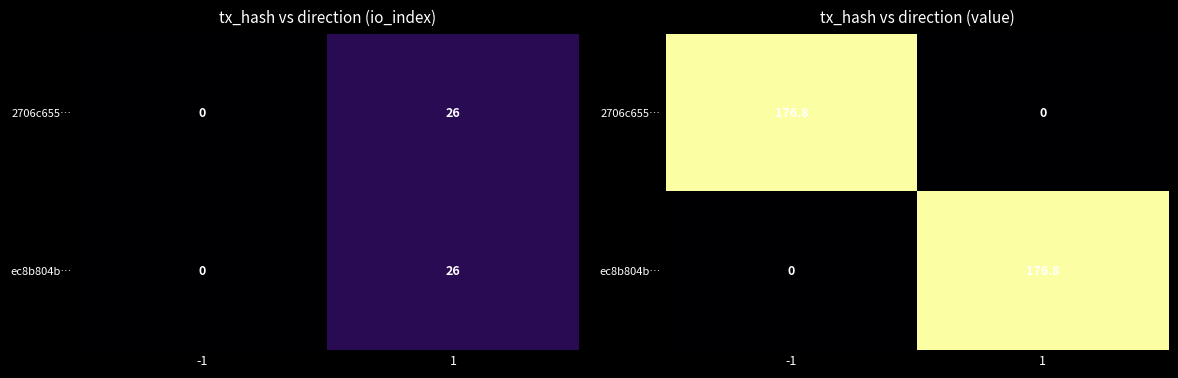

The ec8b804b… series shows 176.8 at 1. True or false?

True